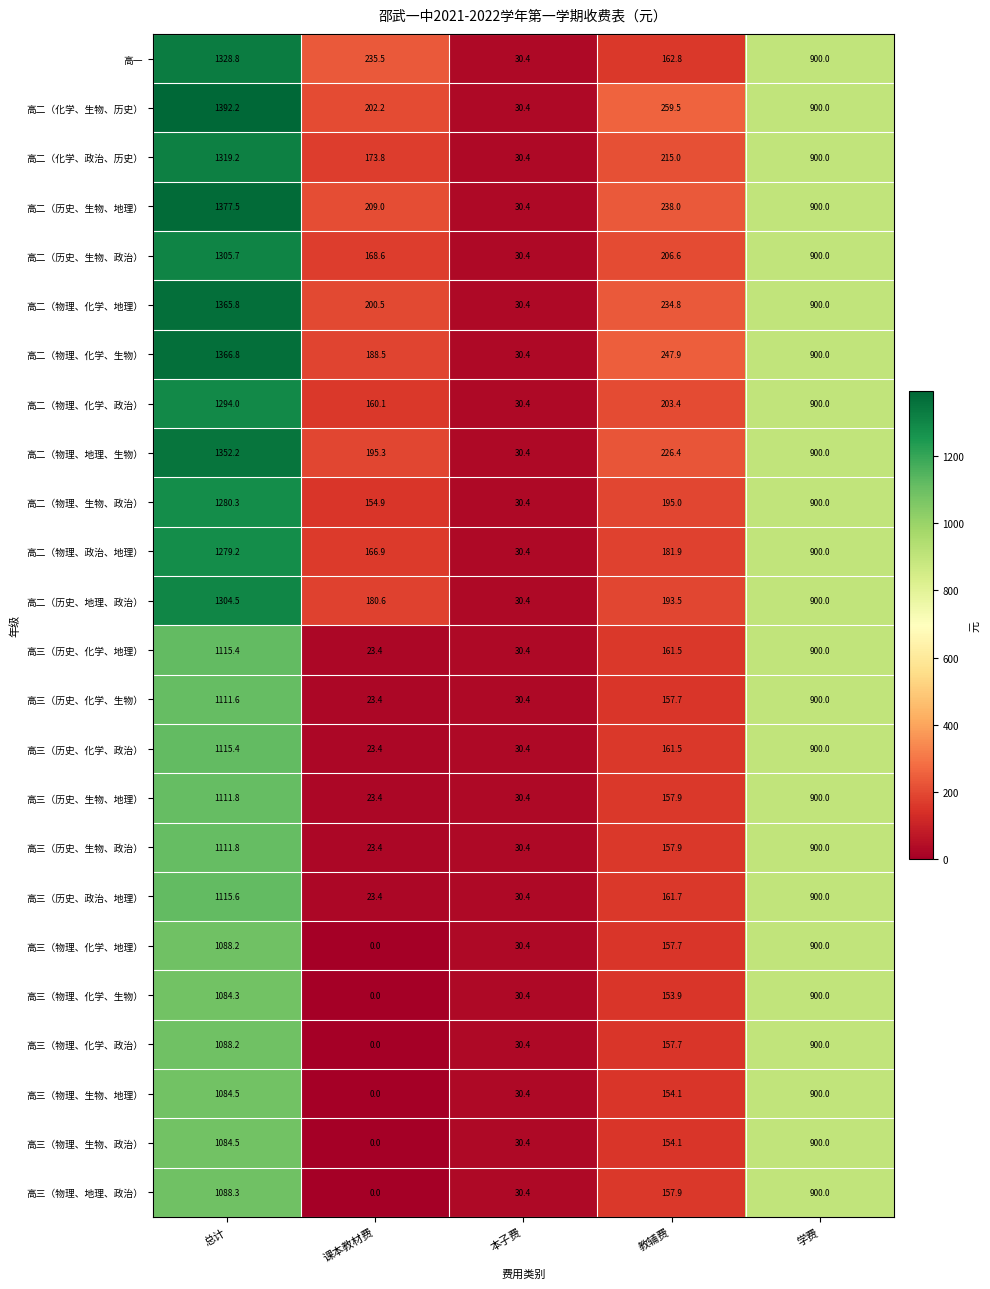

What is the spread (max minus min) of values at 教辅费?

105.6